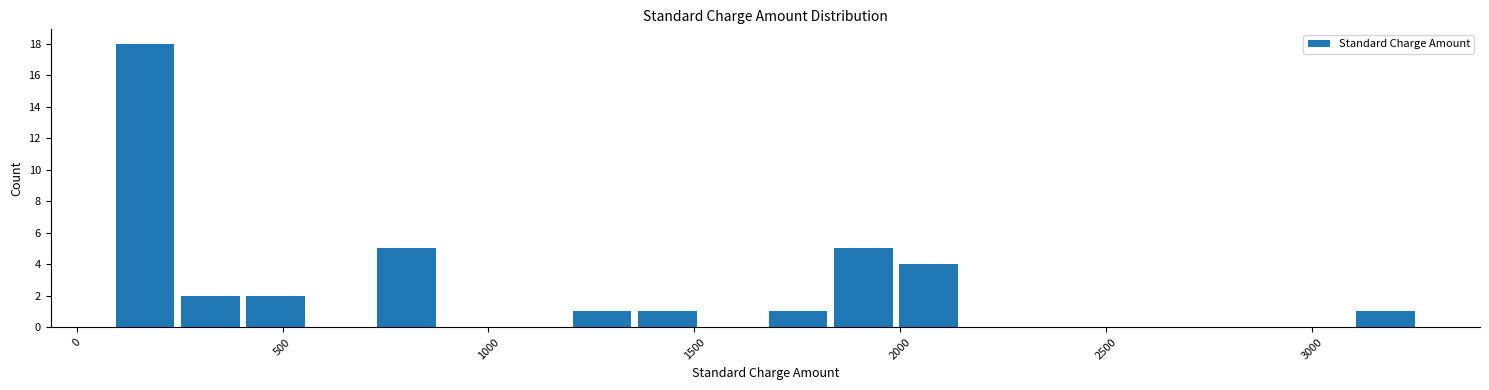

Around what value on the x-axis is the tallest bar? Give the approximate position of its centre, as read against the axis.

150